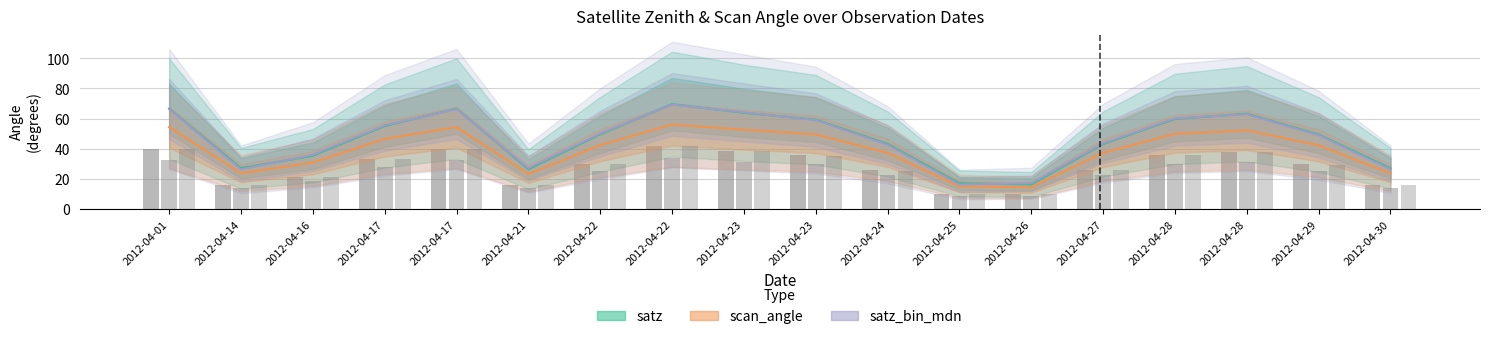

Is it true that satz equals 38.0 at 2012-04-27?

False